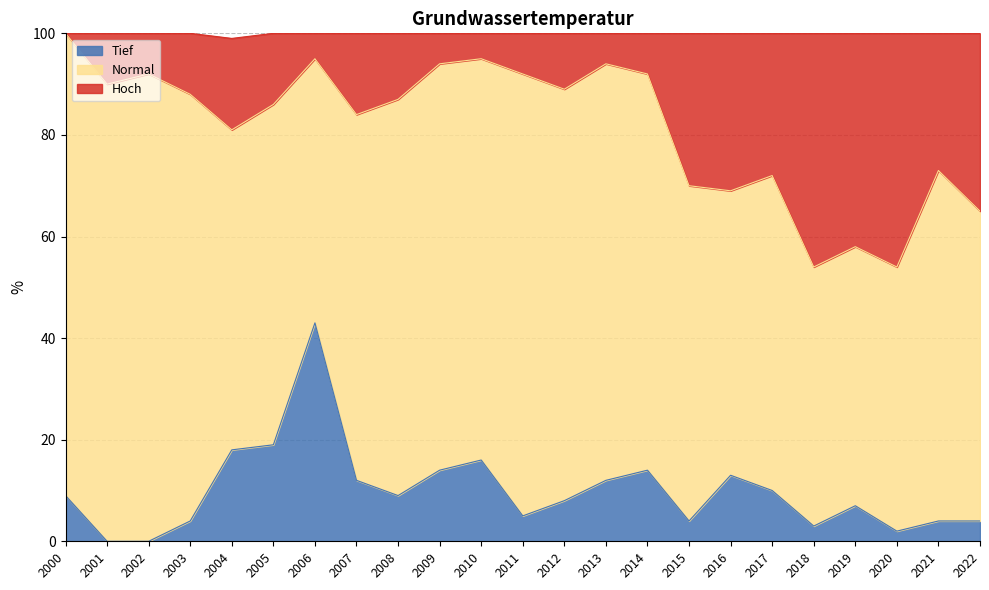

Where is the first local minimum for Hoch?

2001